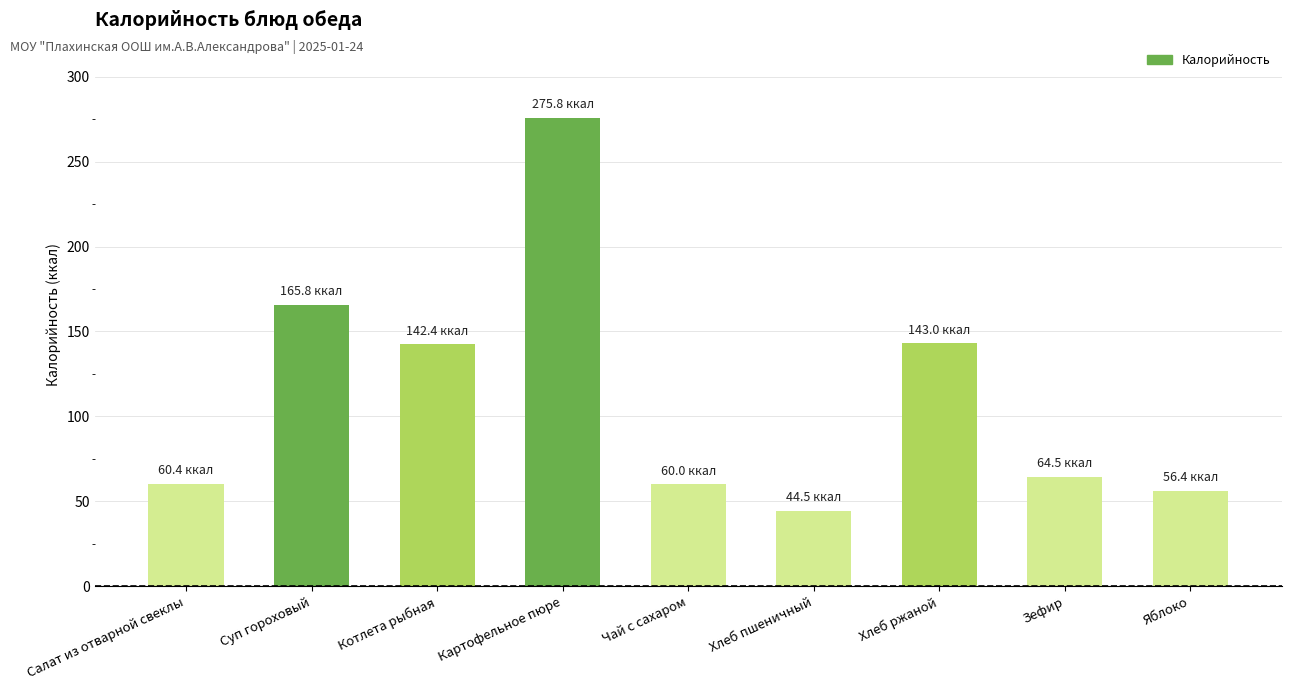

What is the value of the 4th bar from the left?

275.8